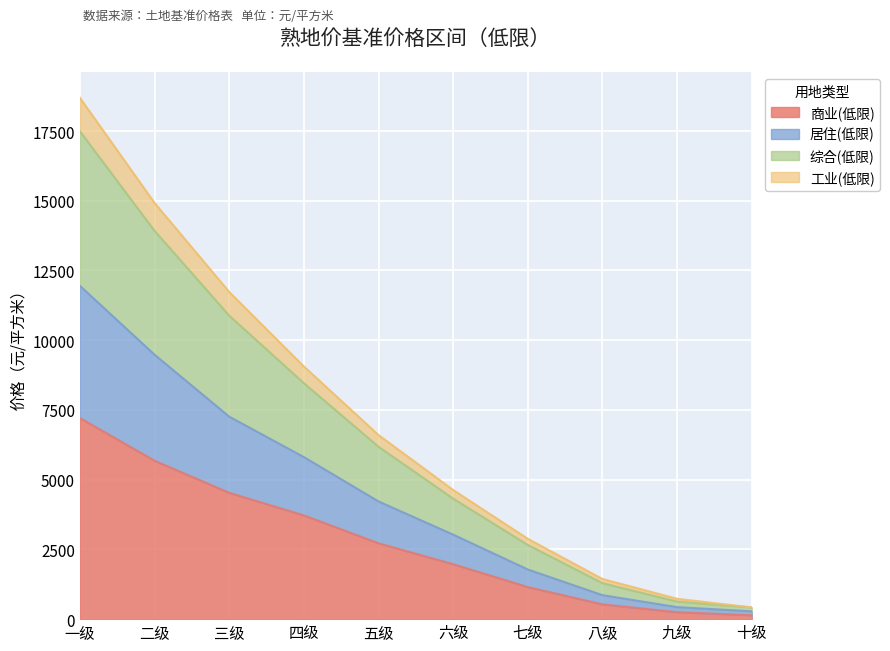

Count the number of data series in this chart.

4